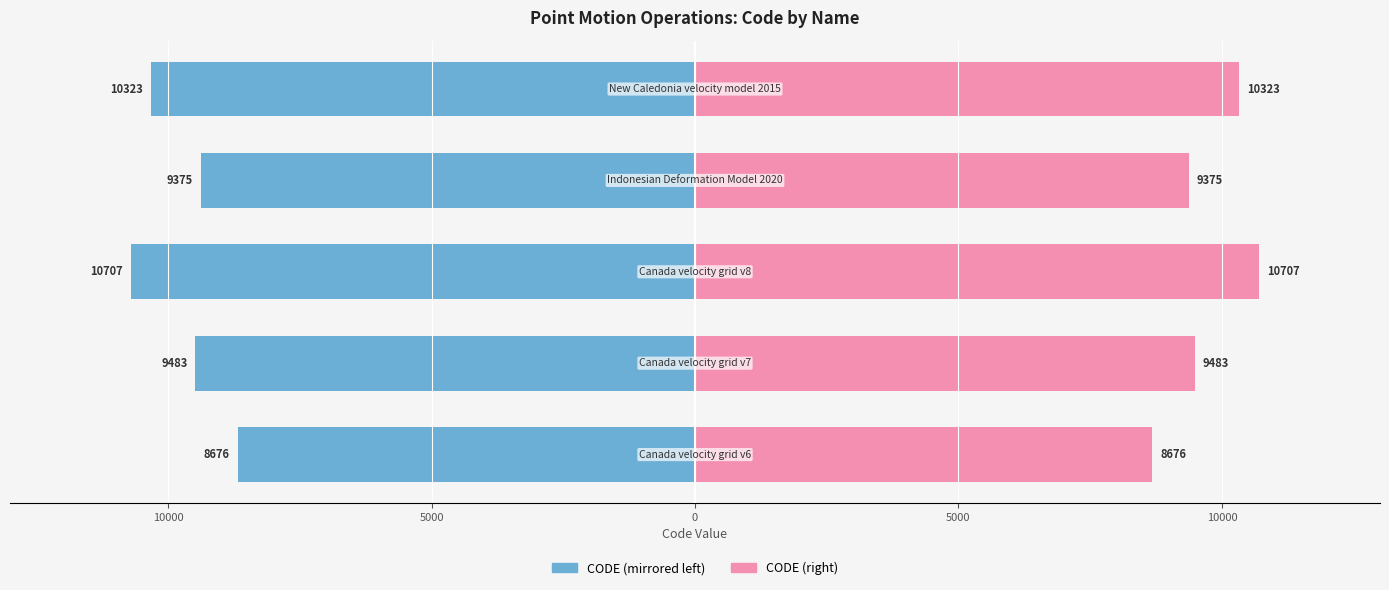

Reading right to left, transcribe all the data shown in this chart.

CODE (left): -10323	-9375	-10707	-9483	-8676
CODE (right): 10323	9375	10707	9483	8676